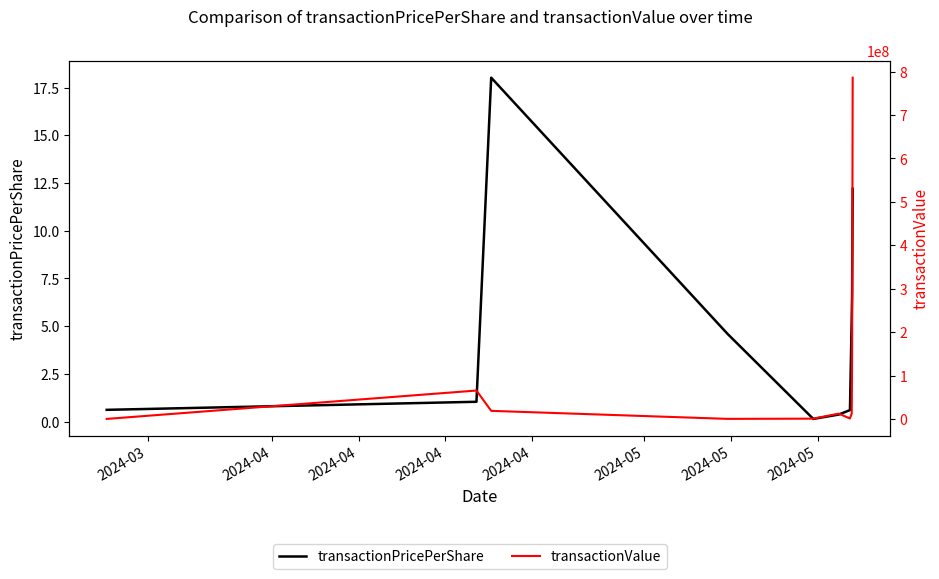

What value does the transactionPricePerShare series have at 2024-05?

0.4